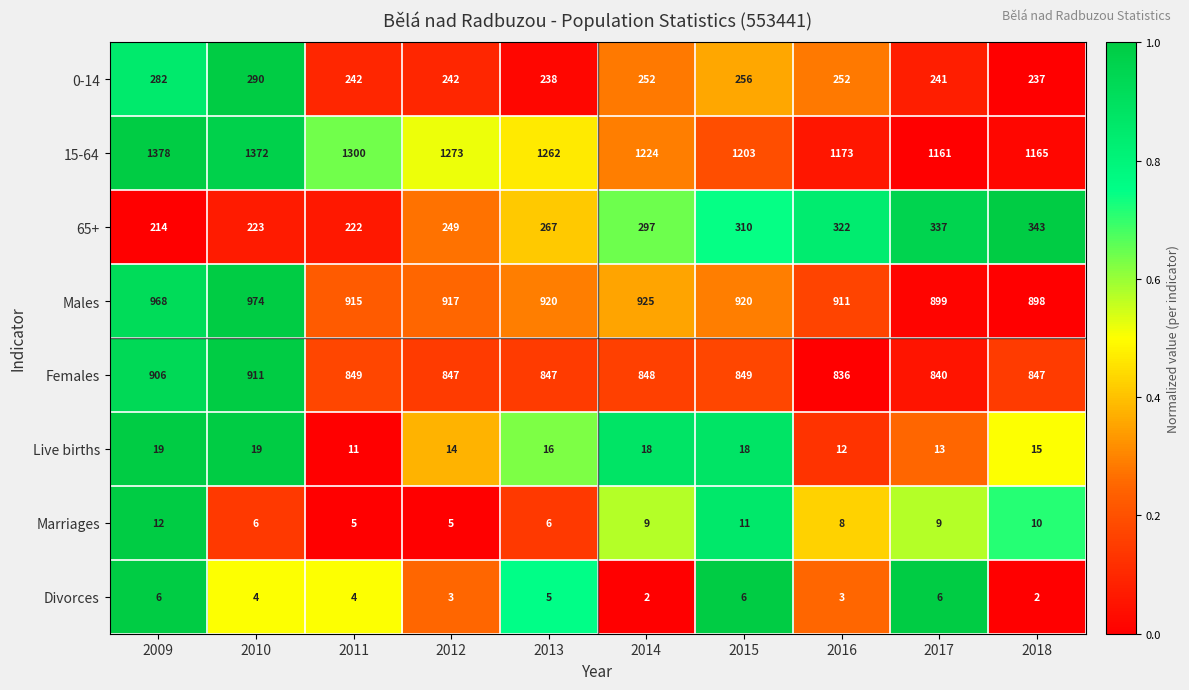

Rank the series at 2010 from highest to lowest value.

15-64, Males, Females, 0-14, 65+, Live births, Marriages, Divorces